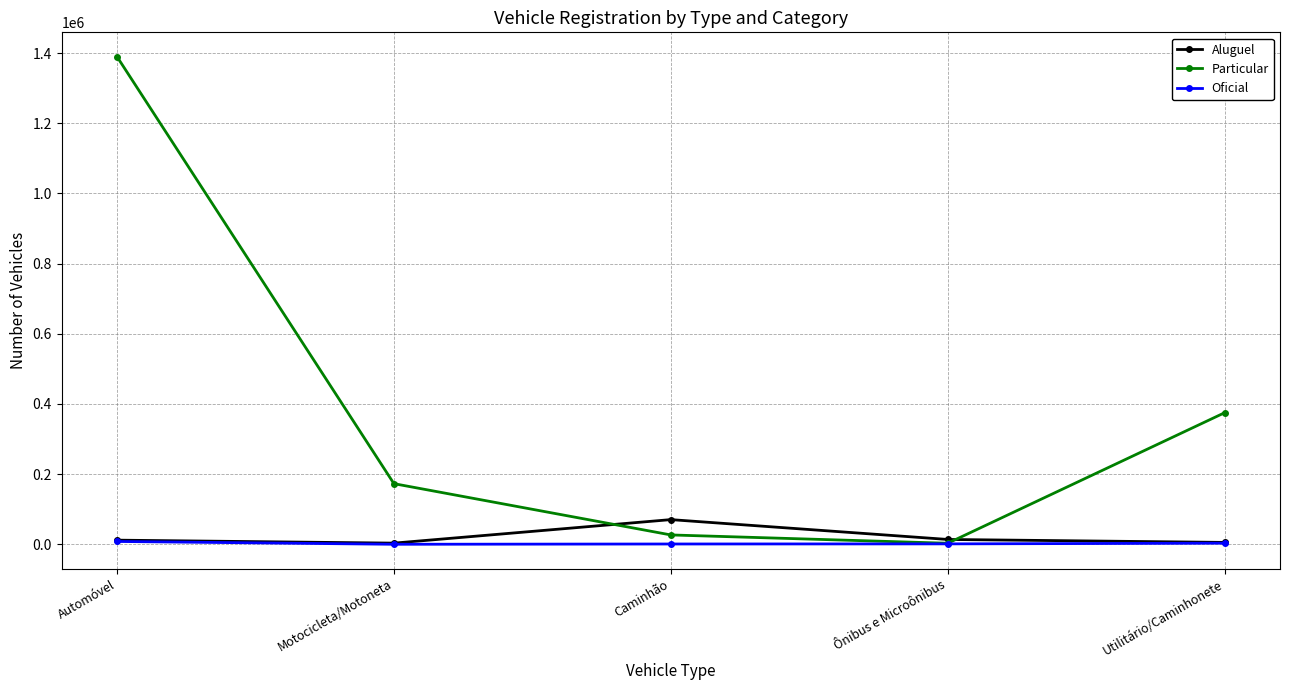

What is the average value of the Aluguel series?

20922